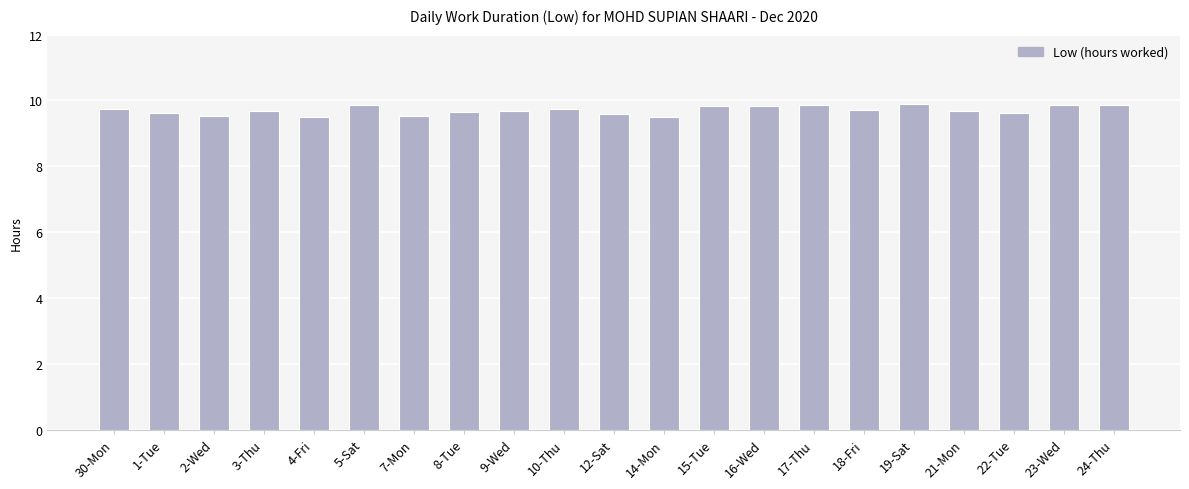

The value at 7-Mon is 3.2. True or false?

False